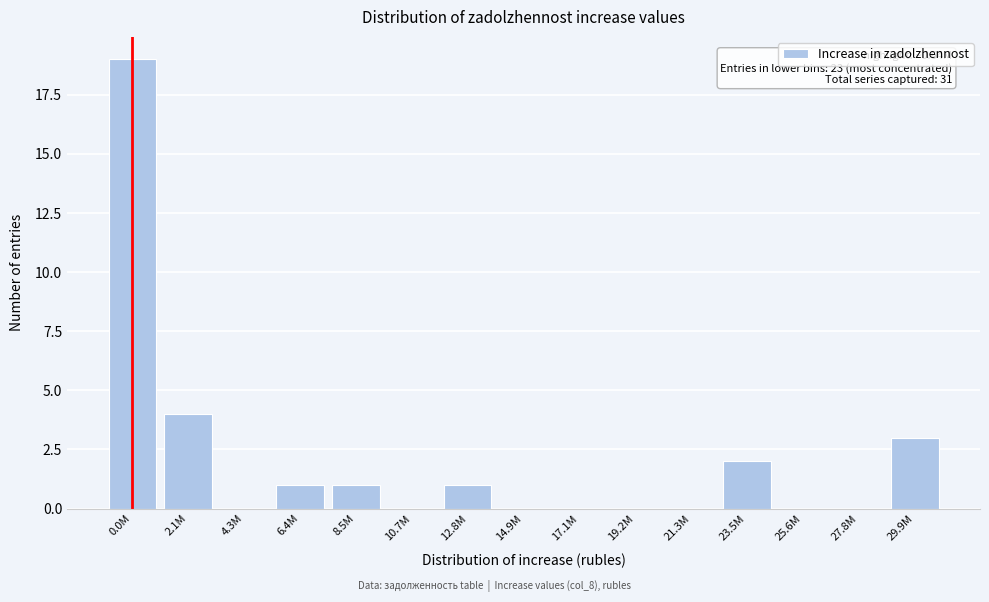

Reading left to right, what are all the values shown in this chart?

0.0M=19	2.1M=4	4.3M=0	6.4M=1	8.5M=1	10.7M=0	12.8M=1	14.9M=0	17.1M=0	19.2M=0	21.3M=0	23.5M=2	25.6M=0	27.8M=0	29.9M=3